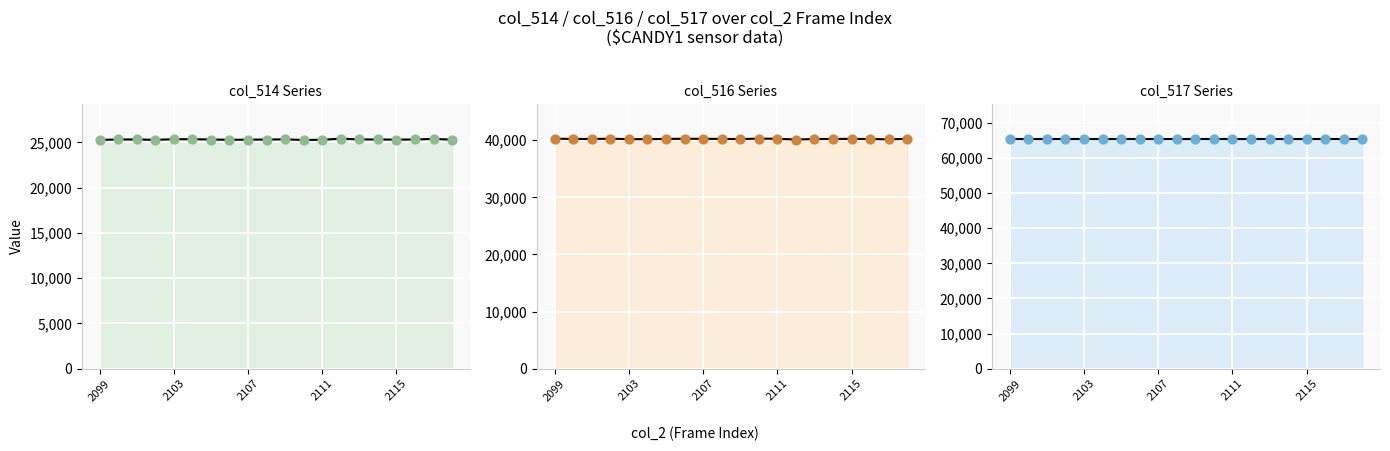

Which series has the largest total across all categories?

col_517